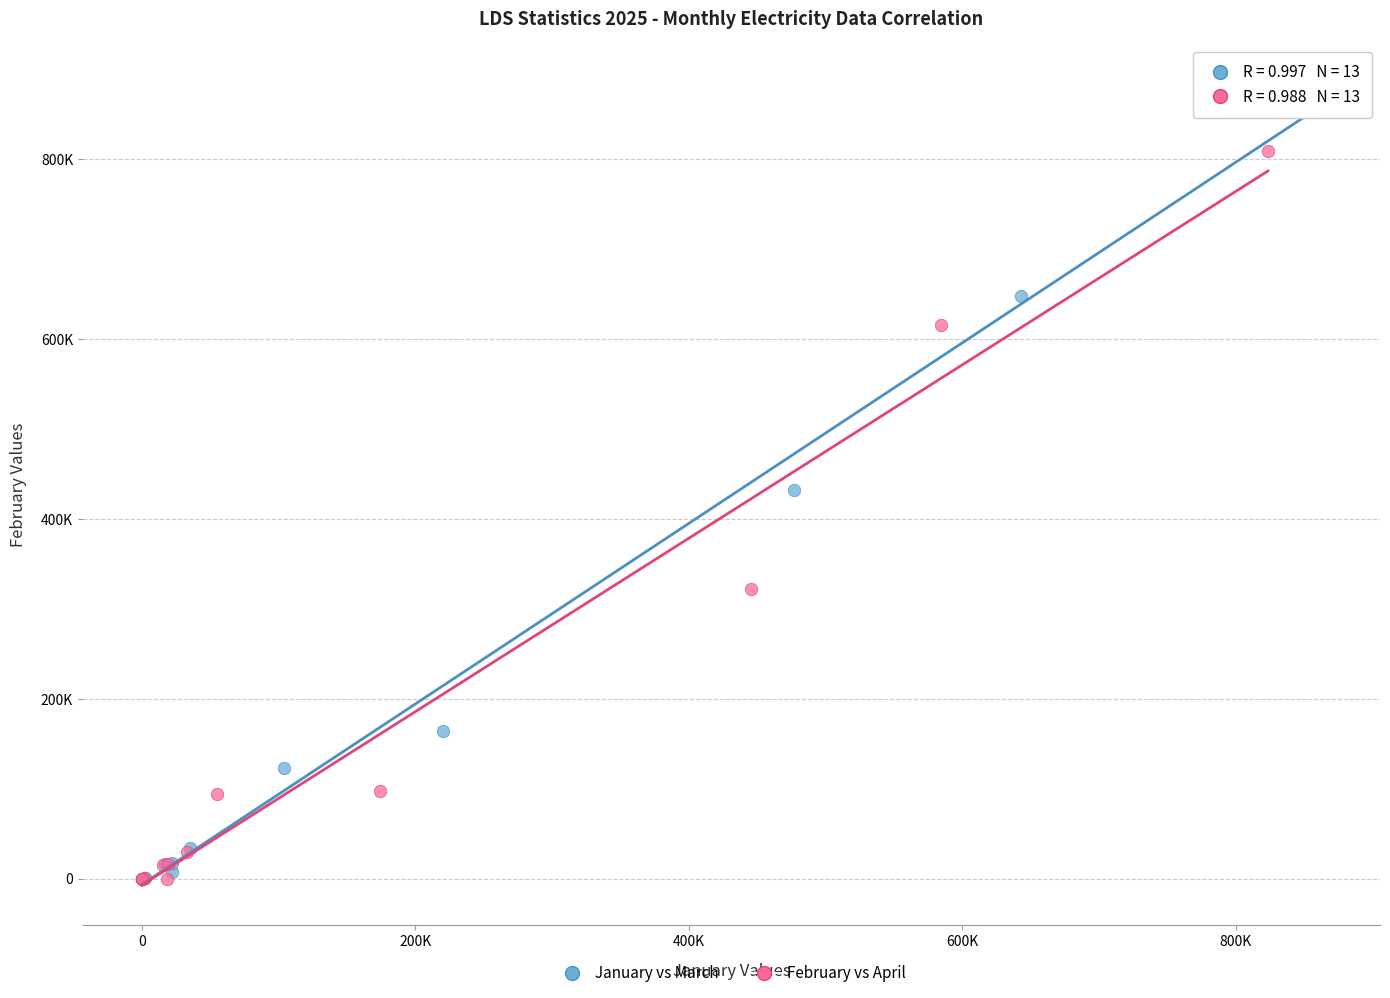

What are all the series names shown in the legend?

January vs March, February vs April